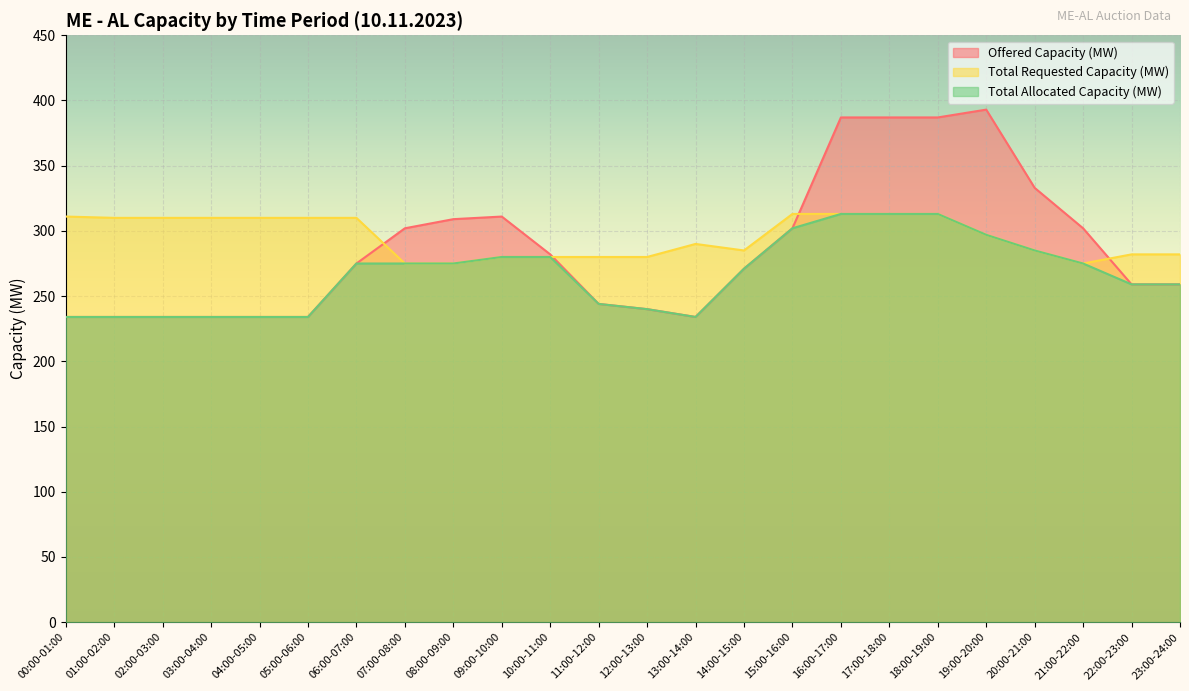

Does the chart display data point markers on the line(s)?

No